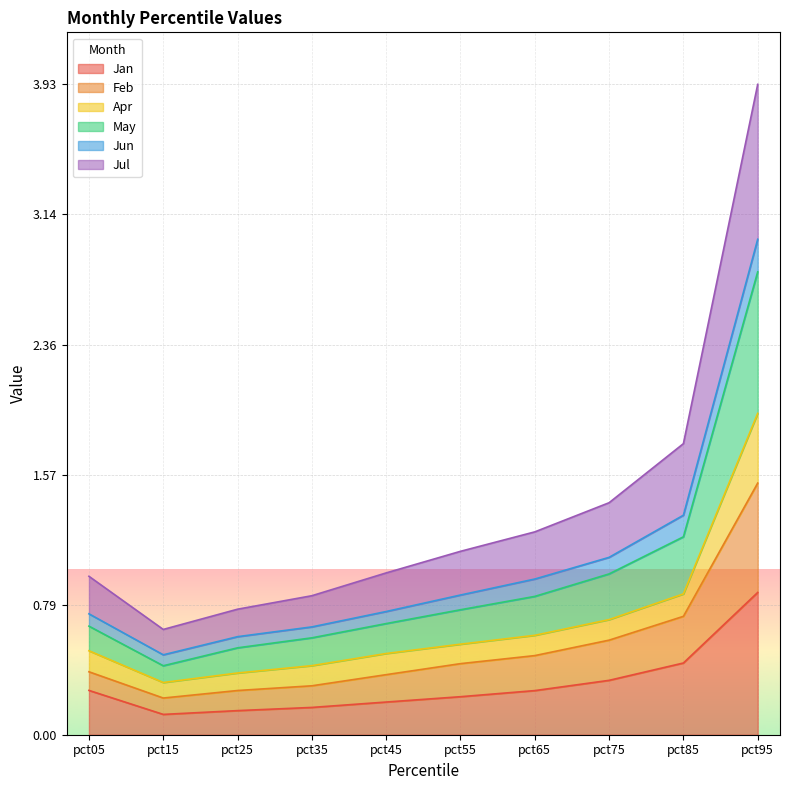

At which category is the sum across all series the highest?

pct95